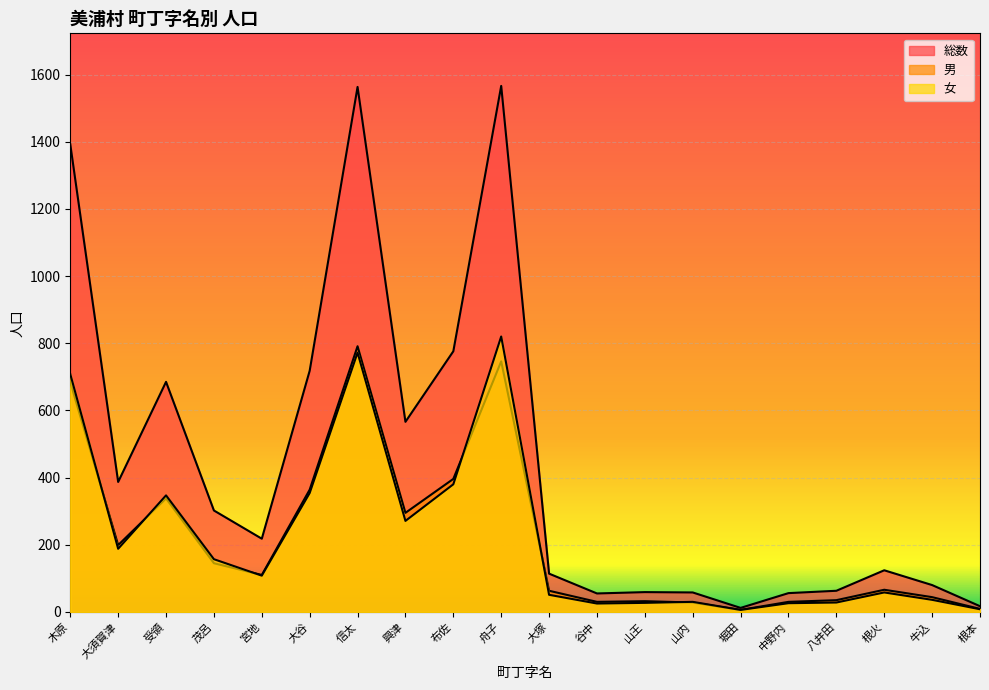

Is it true that 総数 equals 63 at 八井田?

True